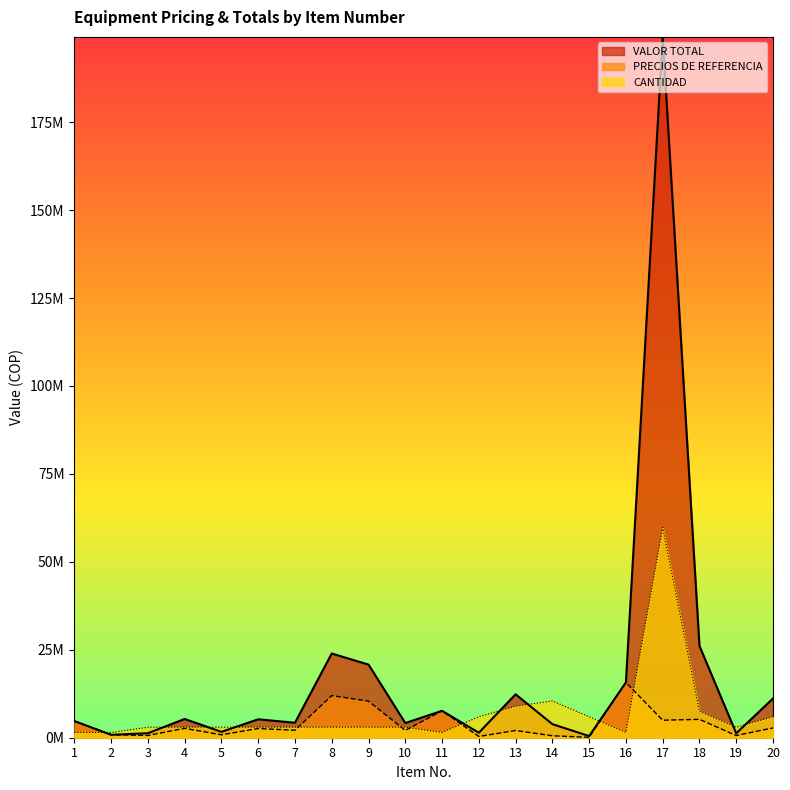

Where is PRECIOS DE REFERENCIA nearest to the value 7916225?

11